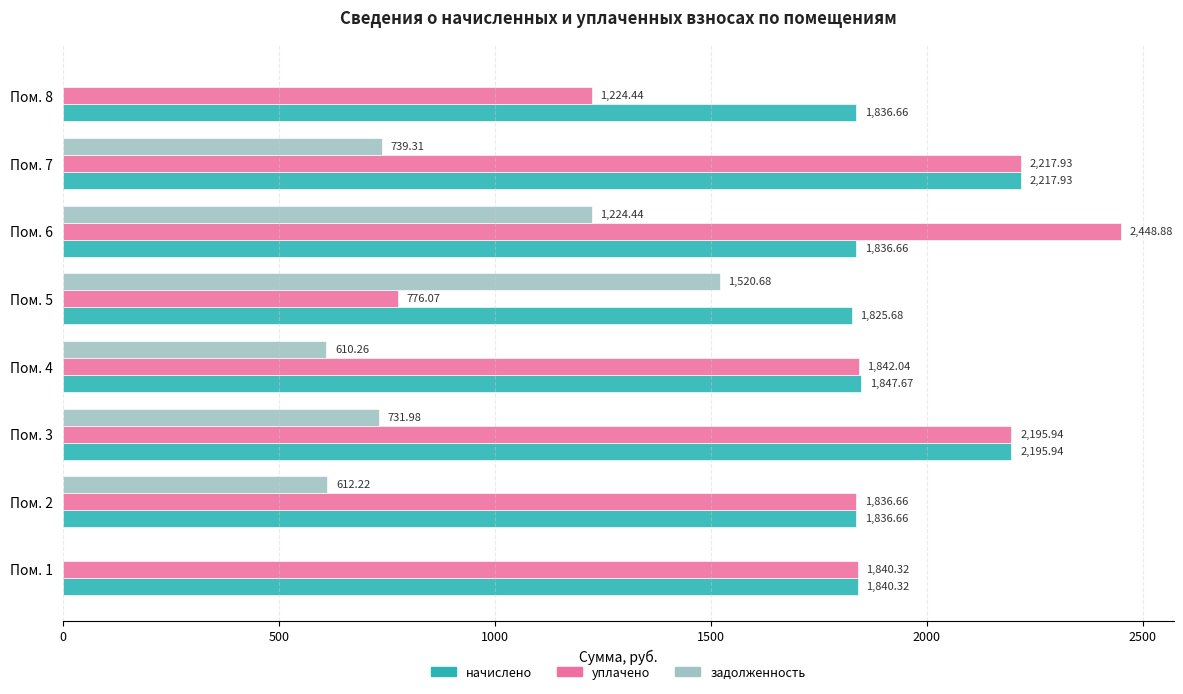

Between Пом. 5 and Пом. 8, which series saw the biggest shift?

задолженность